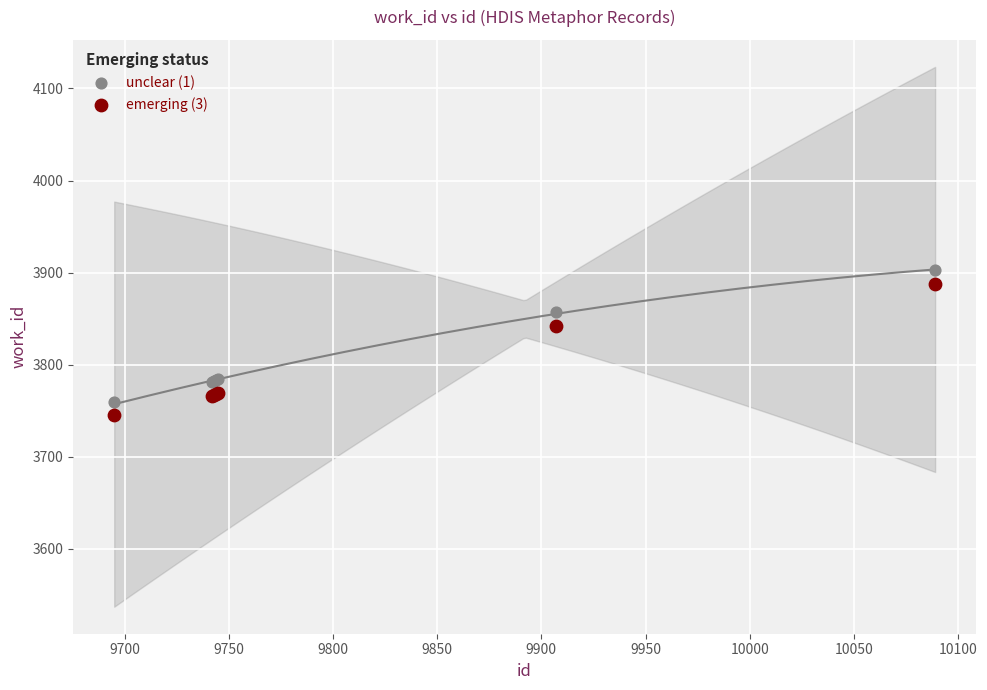

In the unclear (1) series, what Y value is closest to 3831?

3857